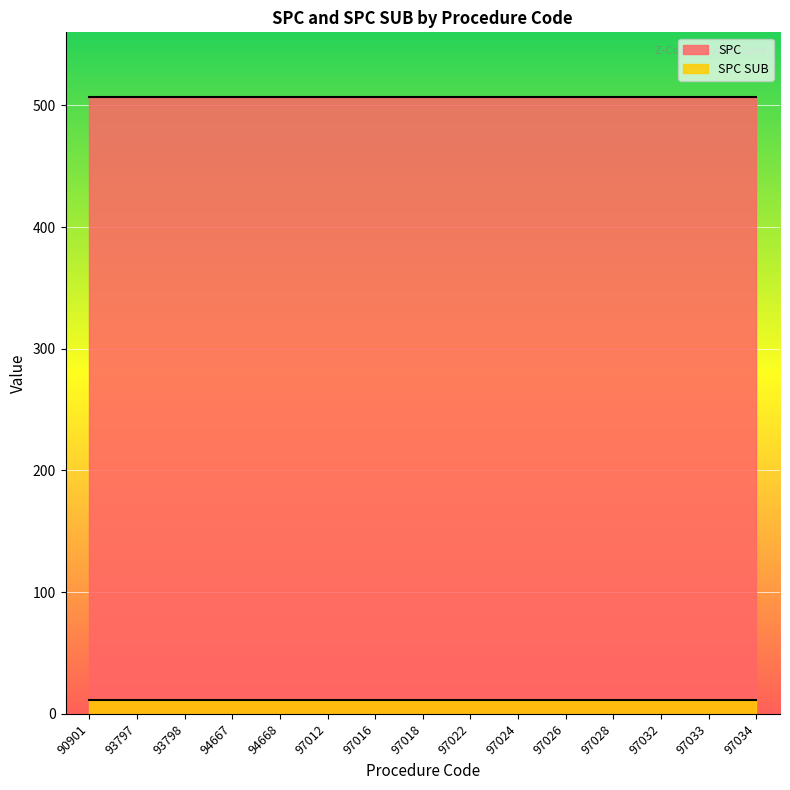

What is the average value of the SPC series?

507